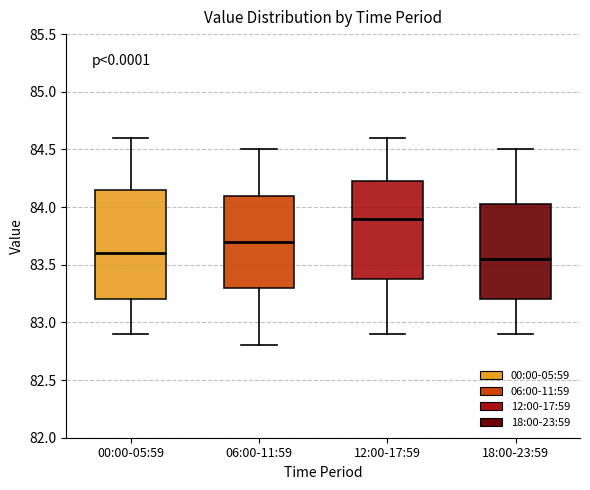

Reading left to right, read every box against the y-axis: the position of its median line, the range the box covers, and the ends of its whiskers. The values are not printed on the chart, so give them approximately, as read against the axis.

00:00-05:59: median 83.60, box 83.20 to 84.15, whiskers 82.90 to 84.60
06:00-11:59: median 83.70, box 83.30 to 84.10, whiskers 82.80 to 84.50
12:00-17:59: median 83.90, box 83.40 to 84.25, whiskers 82.90 to 84.60
18:00-23:59: median 83.55, box 83.20 to 84.05, whiskers 82.90 to 84.50